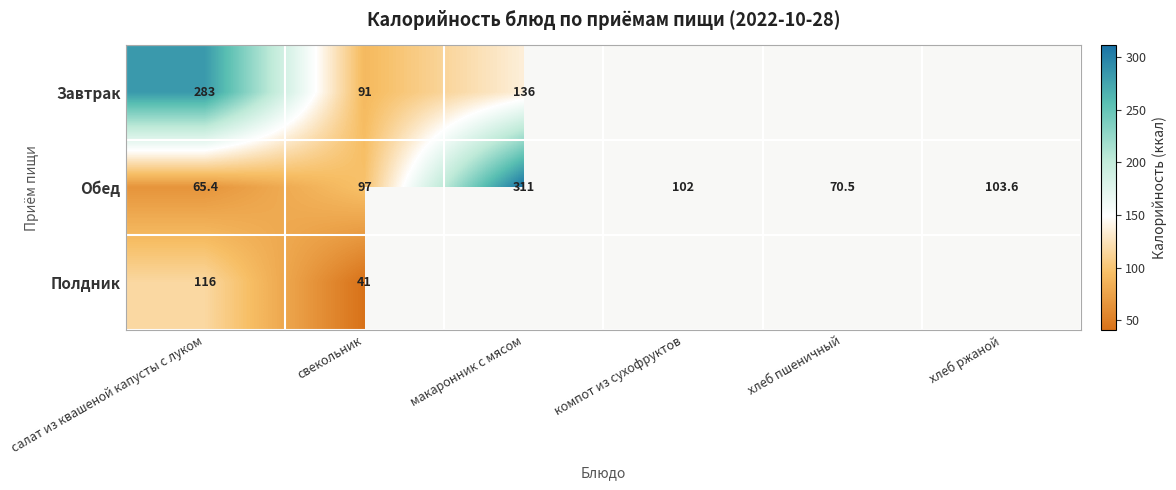

At which label is Обед closest to 188?

хлеб ржаной